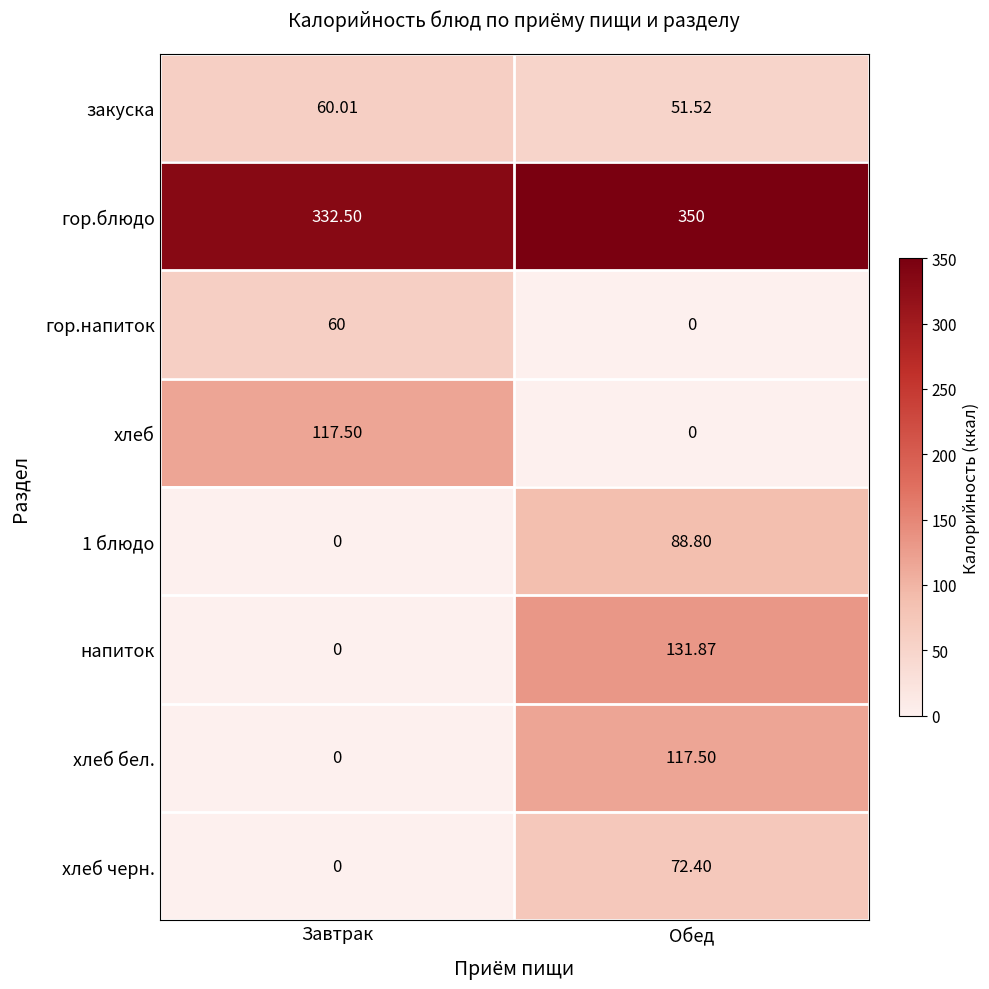

Between Завтрак and Обед, which series saw the biggest shift?

напиток